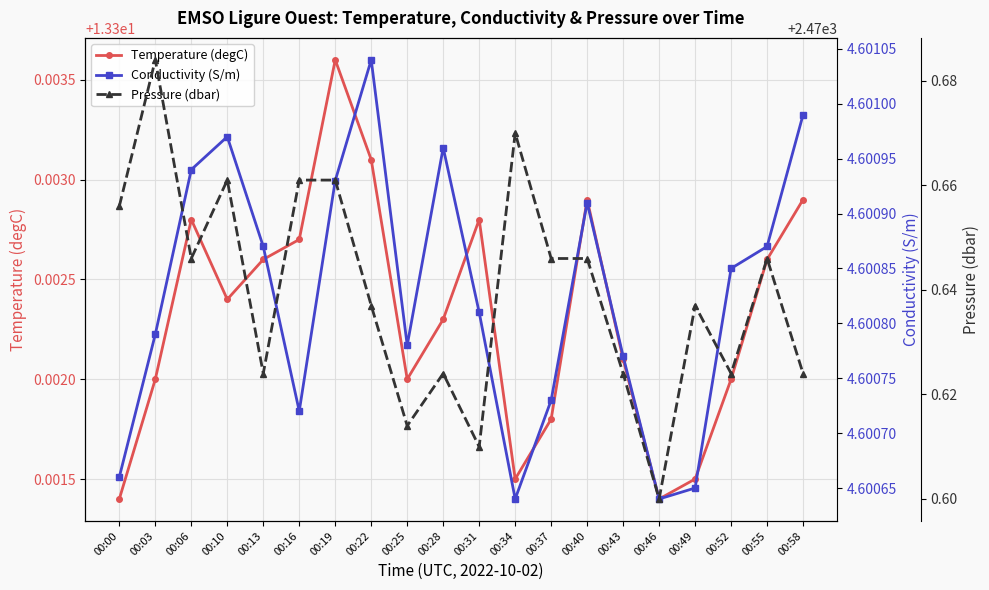

Which series has the largest range (max minus min)?

Pressure (dbar)